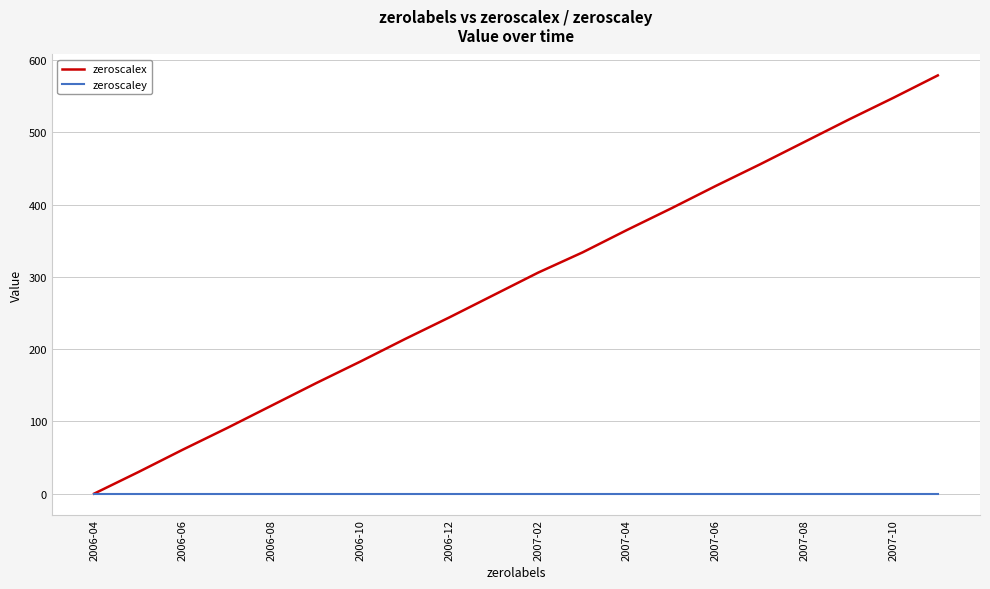

Which series has the widest spread of values?

zeroscalex